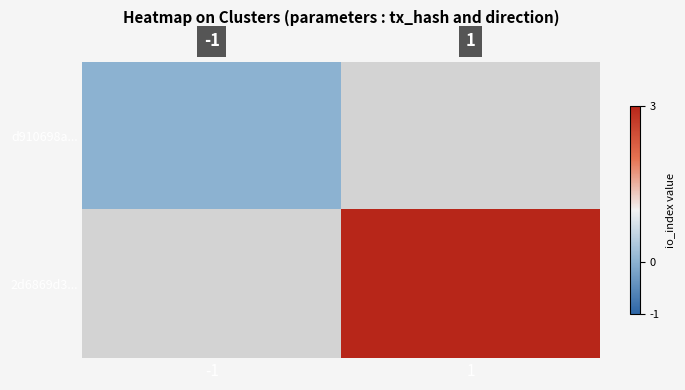

Is the value of d910698a... at -1 greater than the value of 2d6869d3... at -1?

No